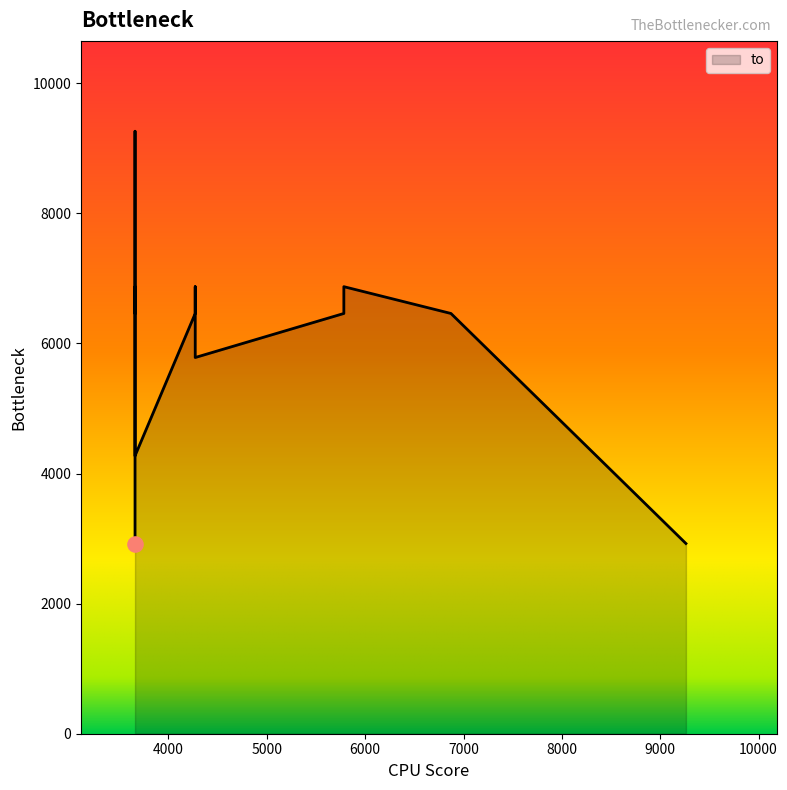

What is the change in value from 6872 to 3660?

+412